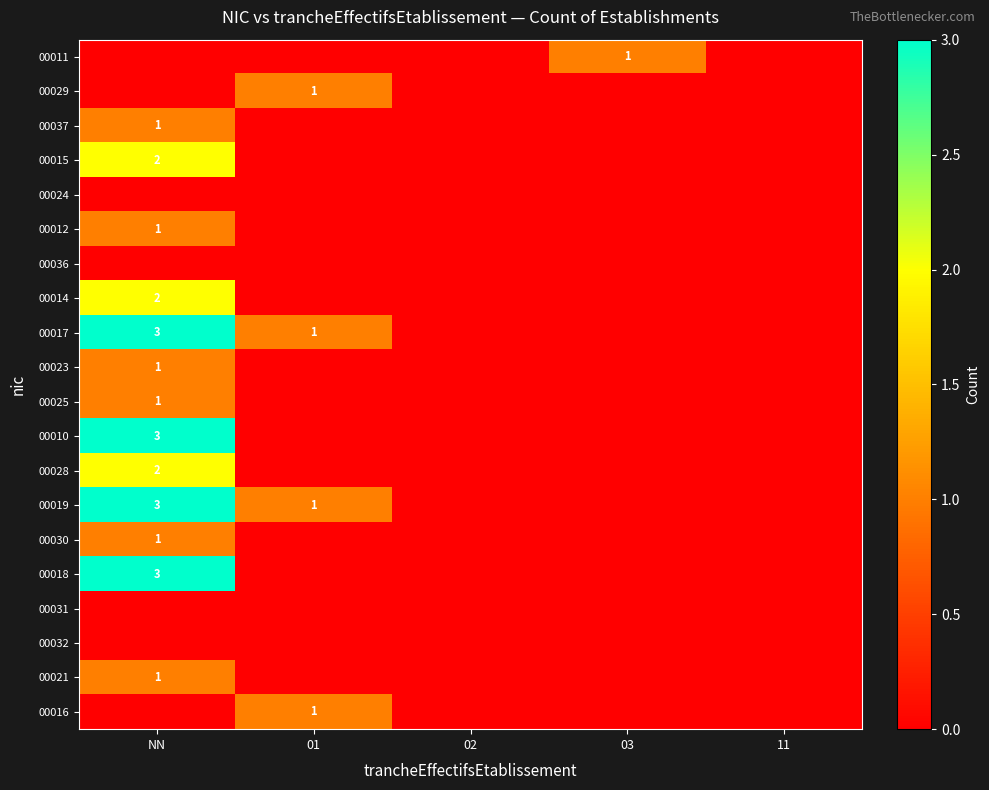

Rank the series at 02 from highest to lowest value.

00011, 00029, 00037, 00015, 00024, 00012, 00036, 00014, 00017, 00023, 00025, 00010, 00028, 00019, 00030, 00018, 00031, 00032, 00021, 00016